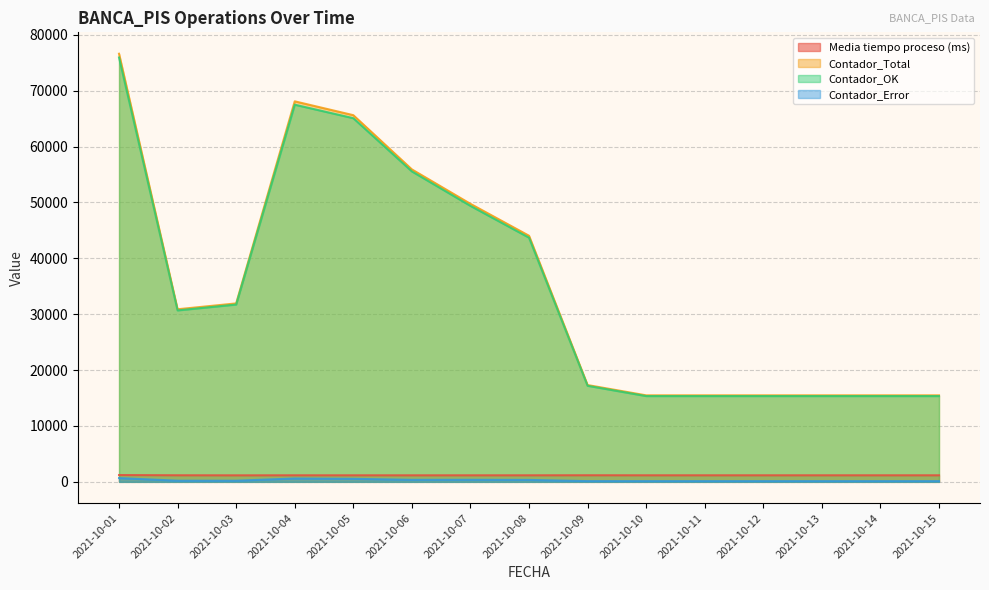

Does the chart have visible grid lines?

Yes